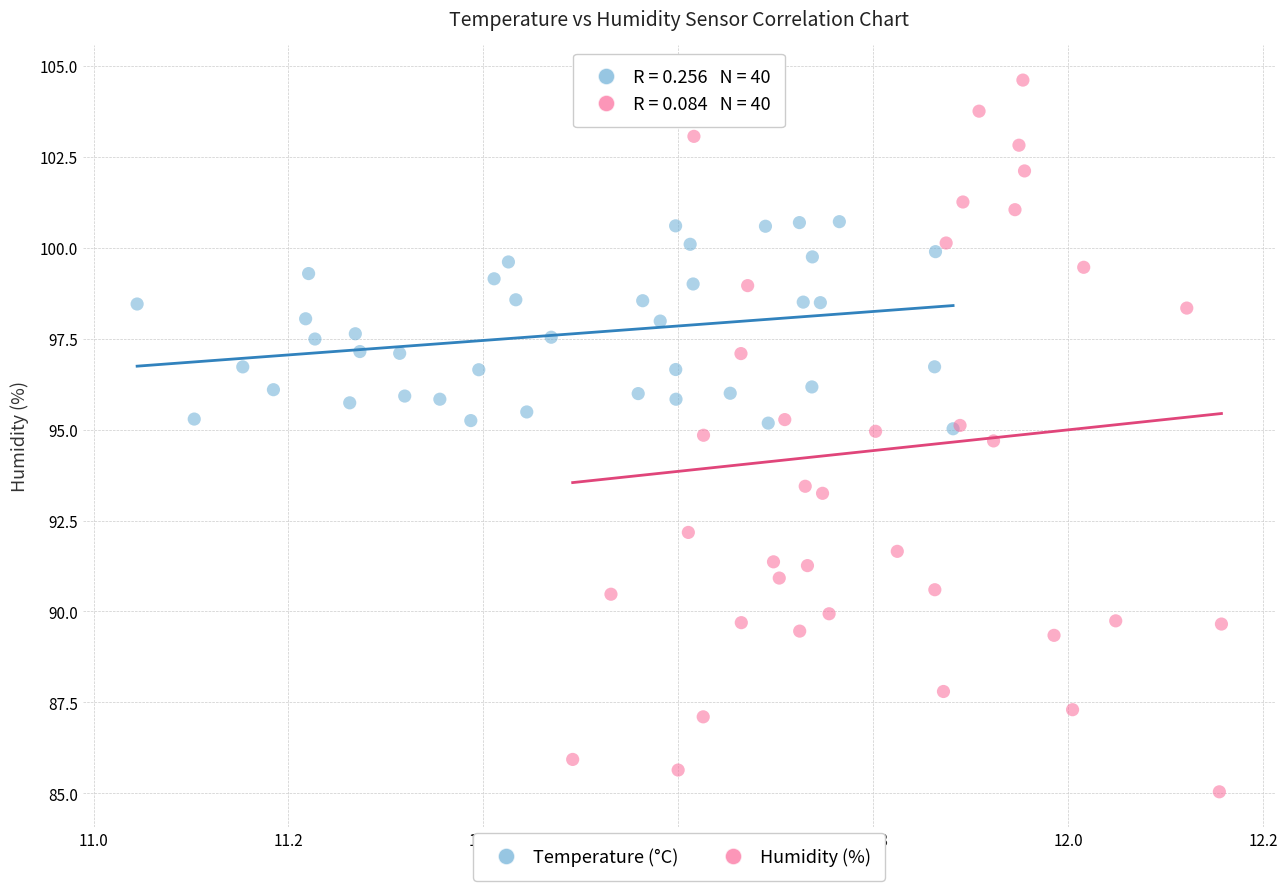

Which series has the largest Y range (max minus min)?

Humidity (%)